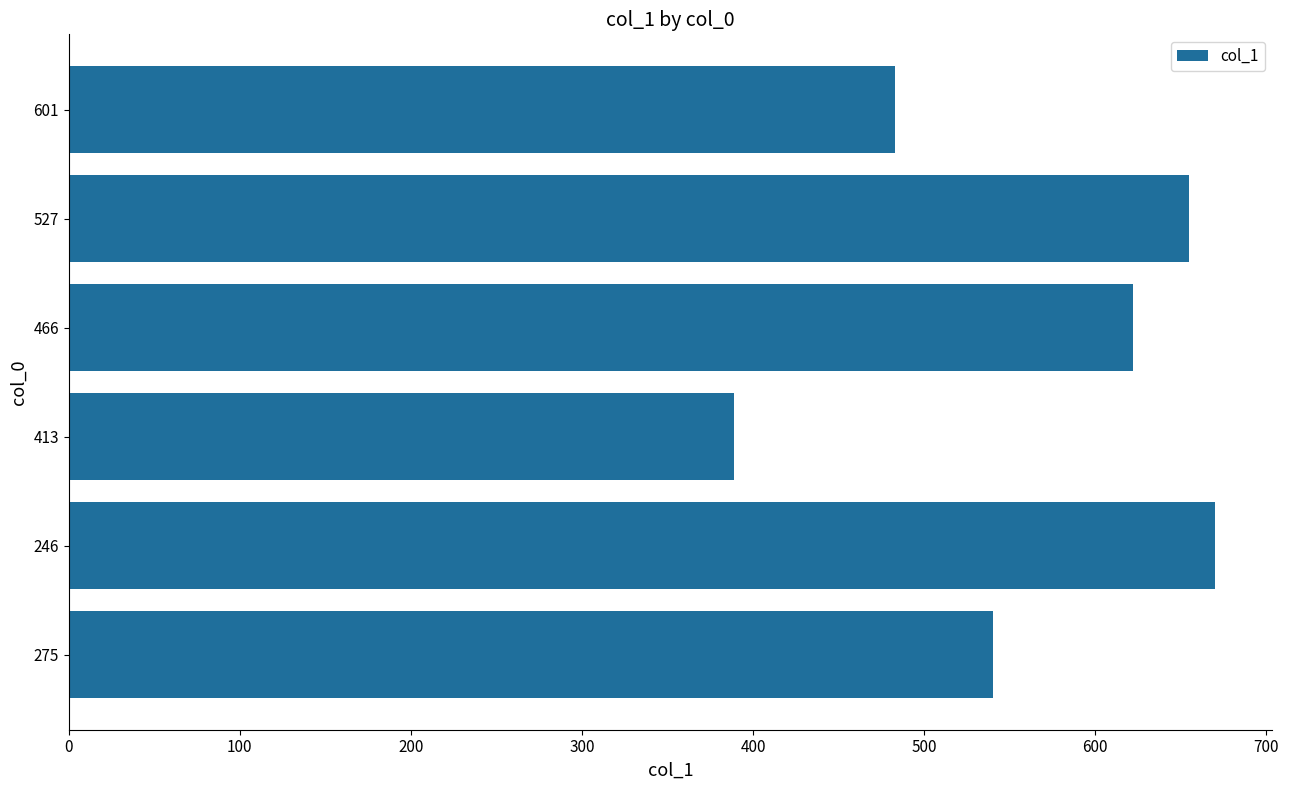

How many bars are there in total?

6